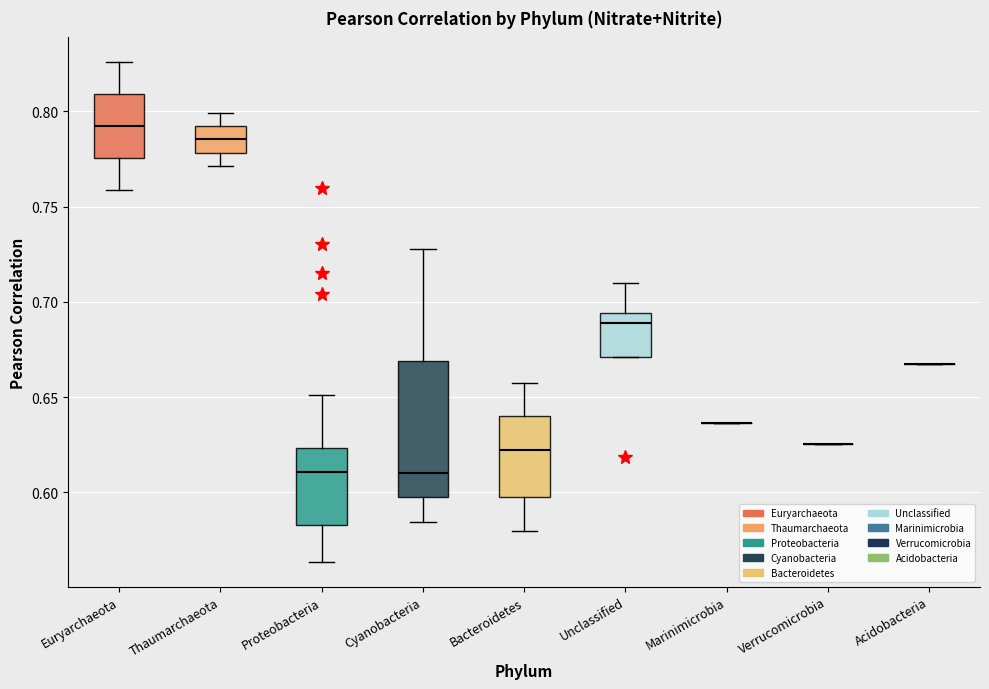

Reading left to right, read every box against the y-axis: the position of its median line, the range the box covers, and the ends of its whiskers. The values are not printed on the chart, so give them approximately, as read against the axis.

Euryarchaeota: median 0.790, box 0.775 to 0.810, whiskers 0.760 to 0.825
Thaumarchaeota: median 0.785, box 0.780 to 0.790, whiskers 0.770 to 0.800
Proteobacteria: median 0.610, box 0.585 to 0.625, whiskers 0.565 to 0.650
Cyanobacteria: median 0.610, box 0.595 to 0.670, whiskers 0.585 to 0.730
Bacteroidetes: median 0.620, box 0.600 to 0.640, whiskers 0.580 to 0.660
Unclassified: median 0.690, box 0.670 to 0.695, whiskers 0.670 to 0.710
Marinimicrobia: box collapsed to a line at 0.635, whiskers 0.635 to 0.635
Verrucomicrobia: box collapsed to a line at 0.625, whiskers 0.625 to 0.625
Acidobacteria: box collapsed to a line at 0.665, whiskers 0.665 to 0.665